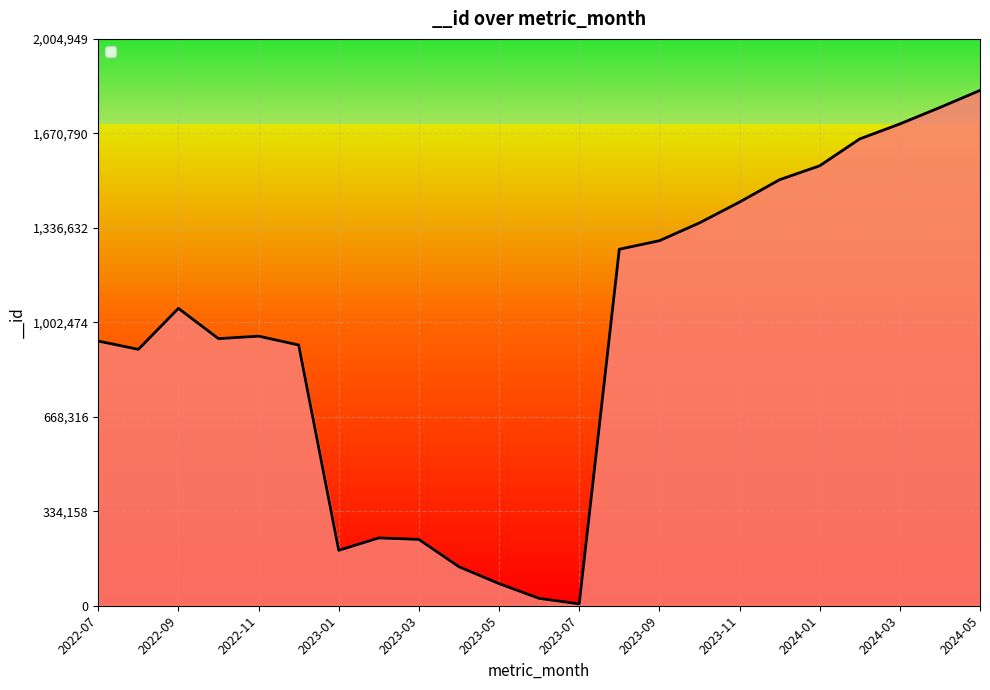

What is the maximum value shown in the chart?

1822681